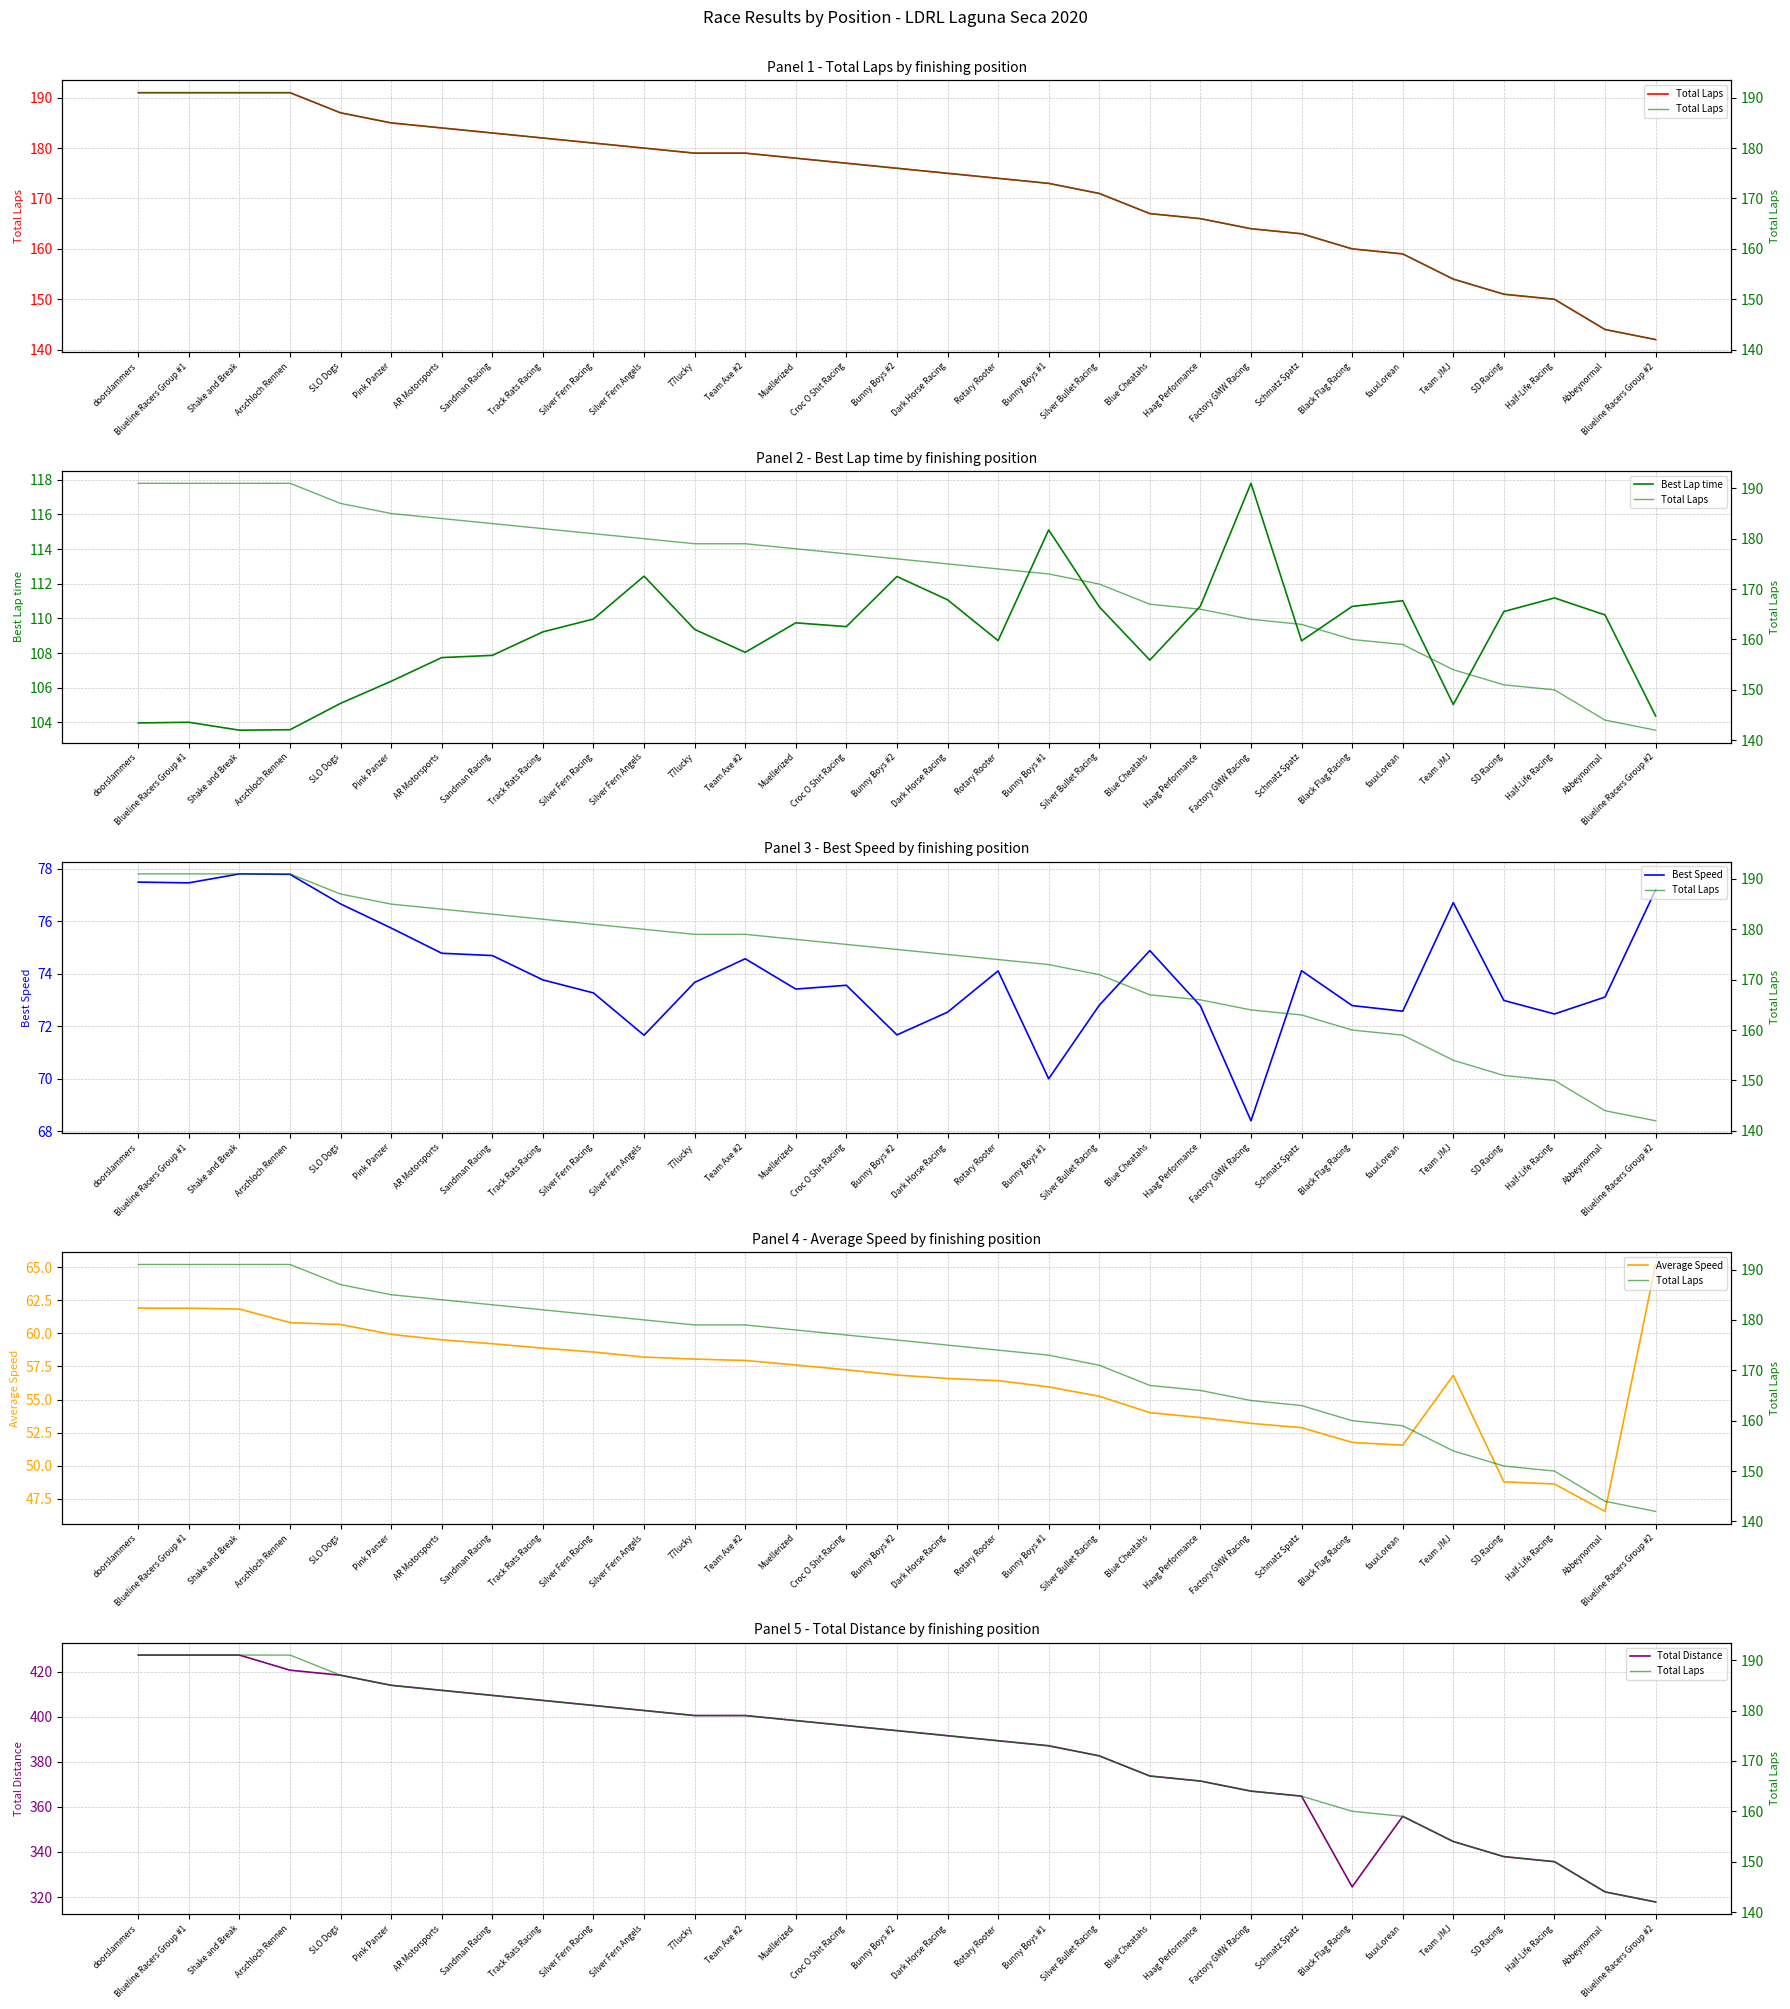

What is the sum of the Total Distance values at Half-Life Racing and Dark Horse Racing?

727.3